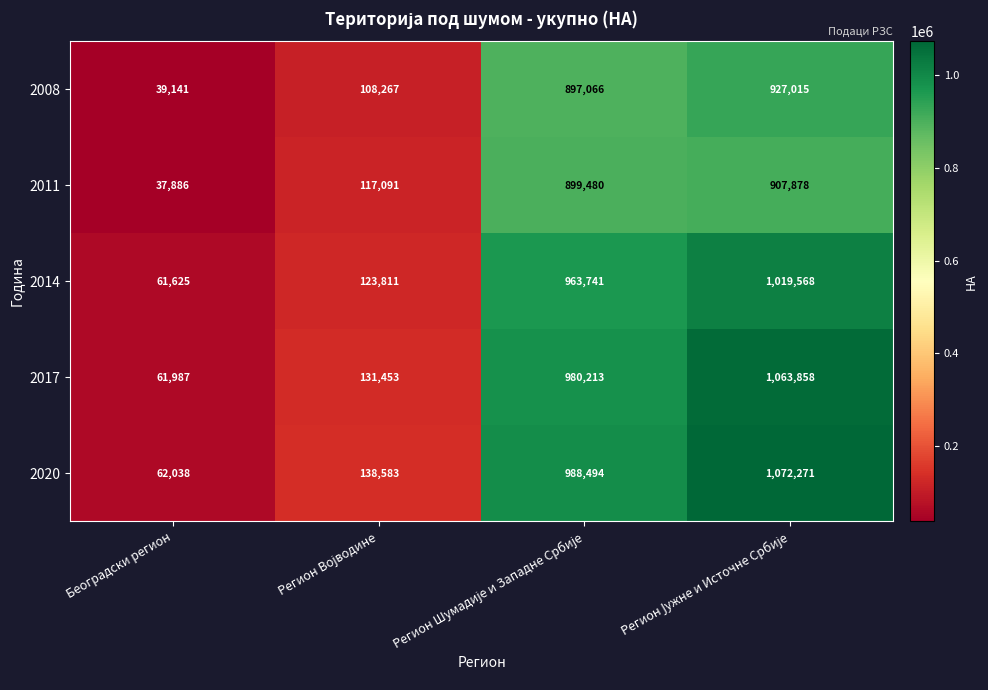

The value of 2008 at Београдски регион is 21562. True or false?

False